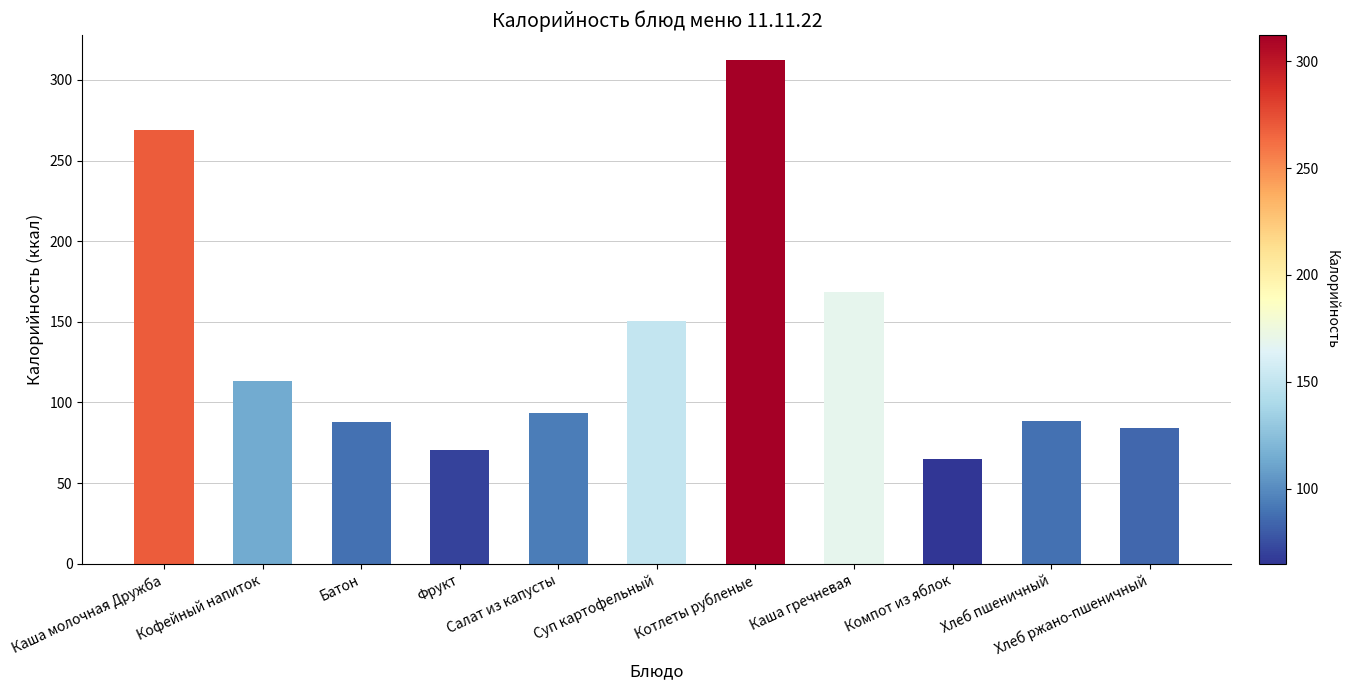

What is the maximum value shown in the chart?

312.2